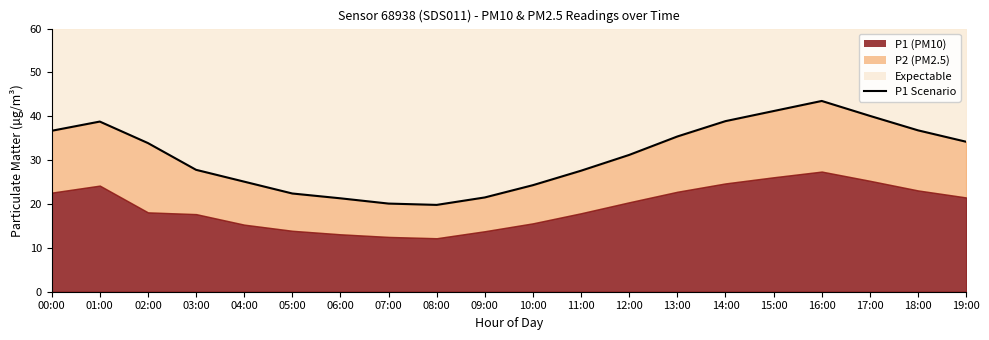

Reading left to right, transcribe all the data shown in this chart.

36.7	38.8	33.9	27.8	25.1	22.4	21.3	20.1	19.8	21.5	24.3	27.6	31.2	35.4	38.9	41.2	43.5	40.1	36.8	34.2